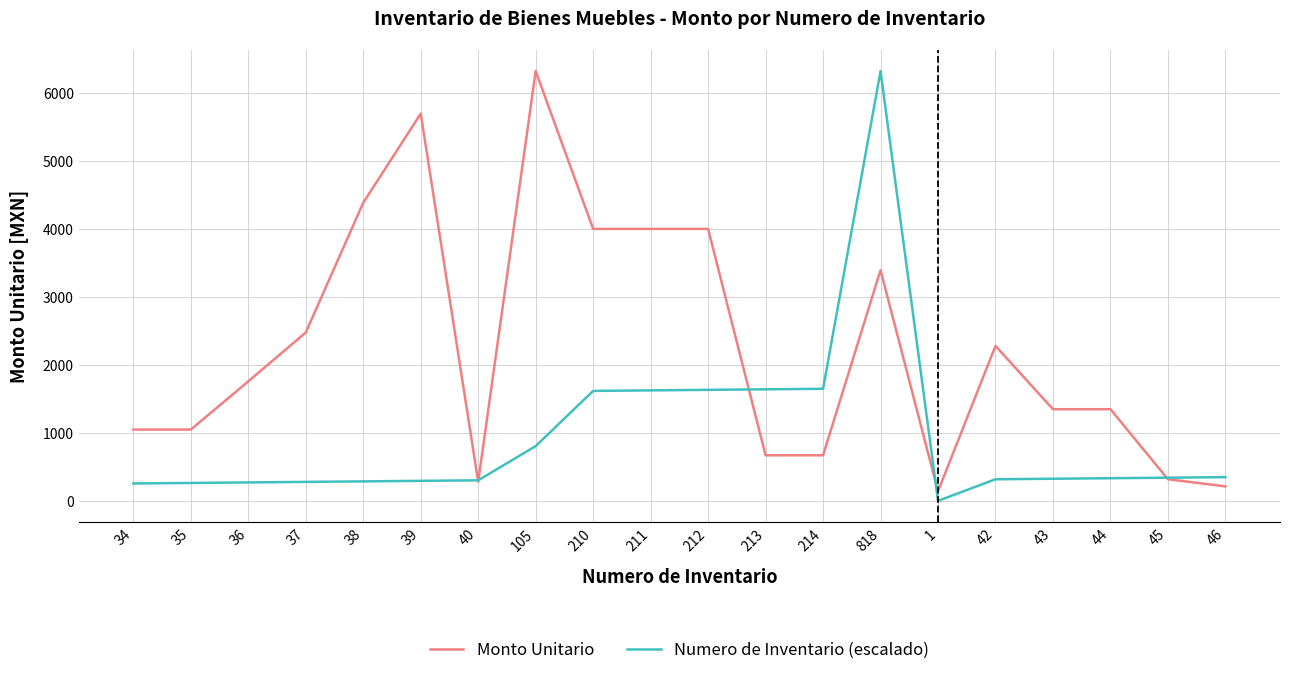

Between 40 and 211, which series saw the biggest shift?

Monto Unitario